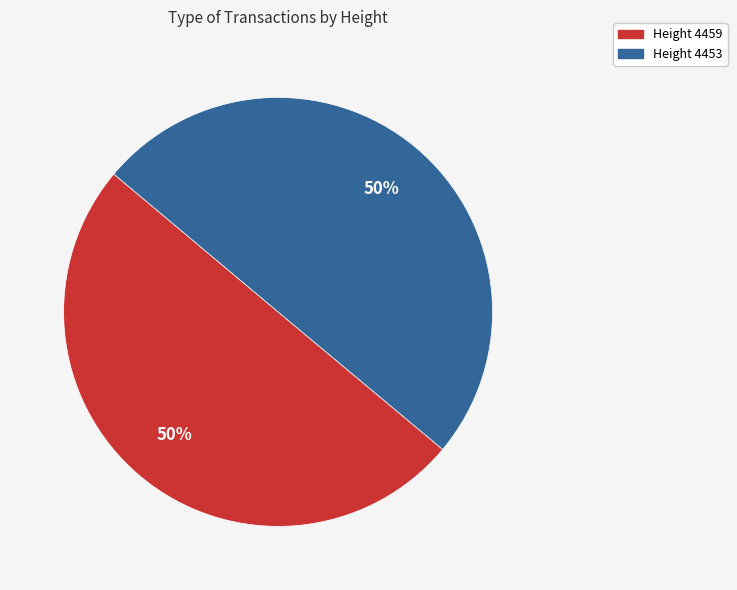

To the nearest percent, what portion does Height 4453 represent?

50%